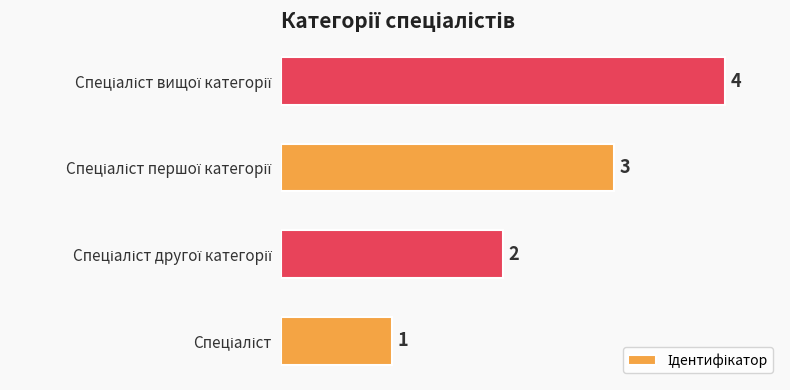

How many values are between 2 and 4?

3